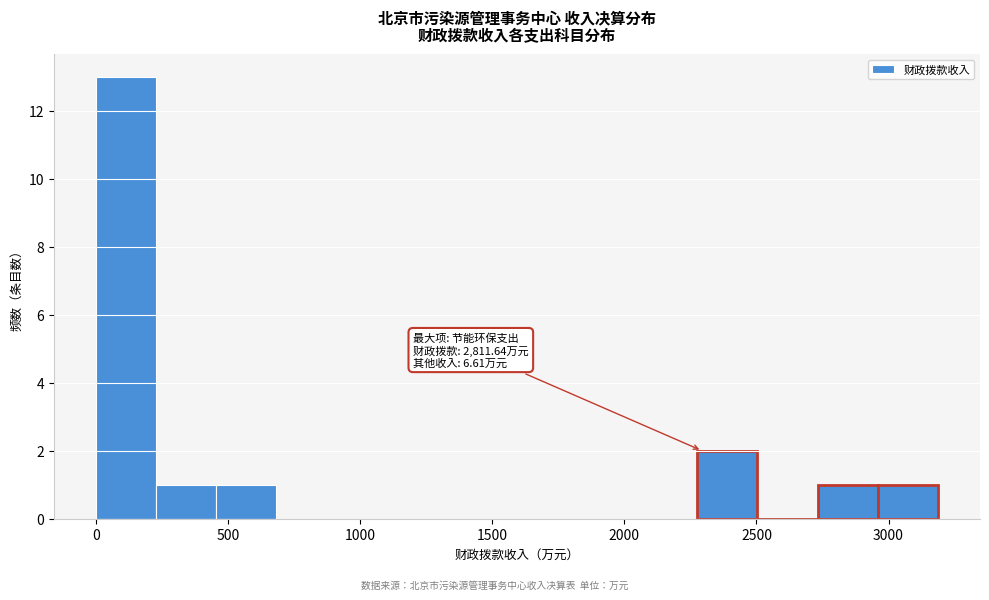

Which range on the x-axis has the tallest bar?

0 to 250